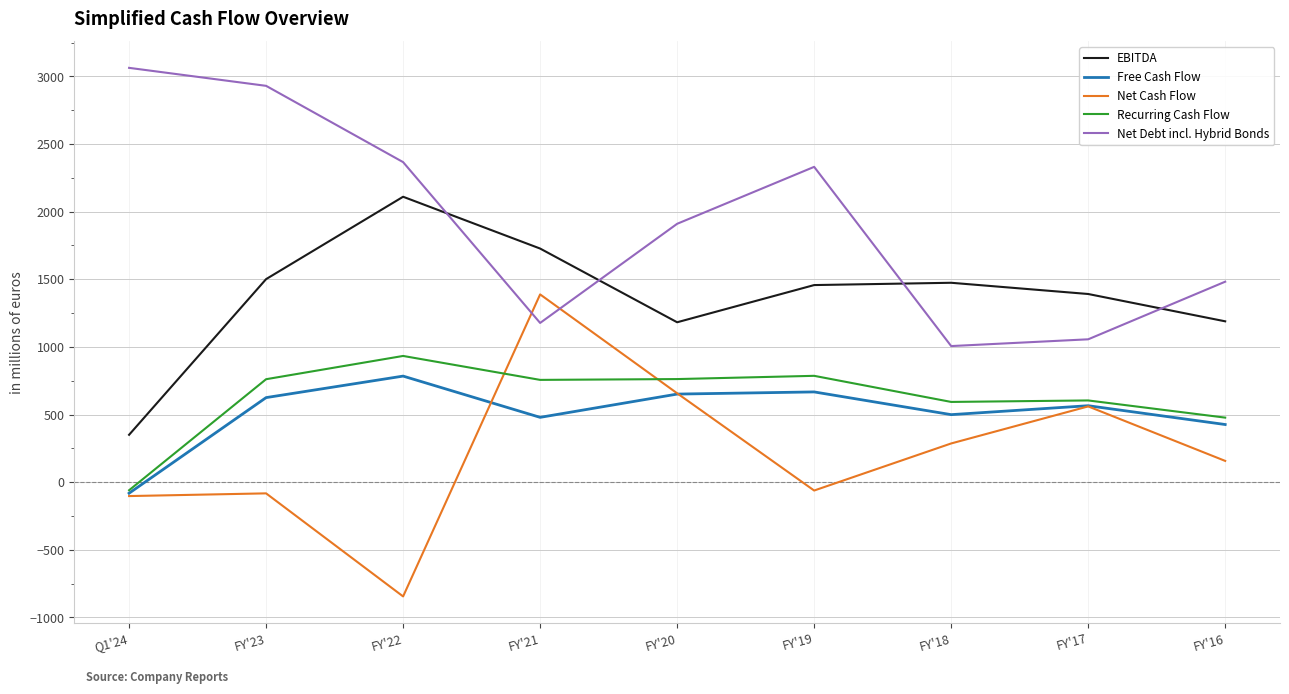

What position from the right is Q1'24?

9